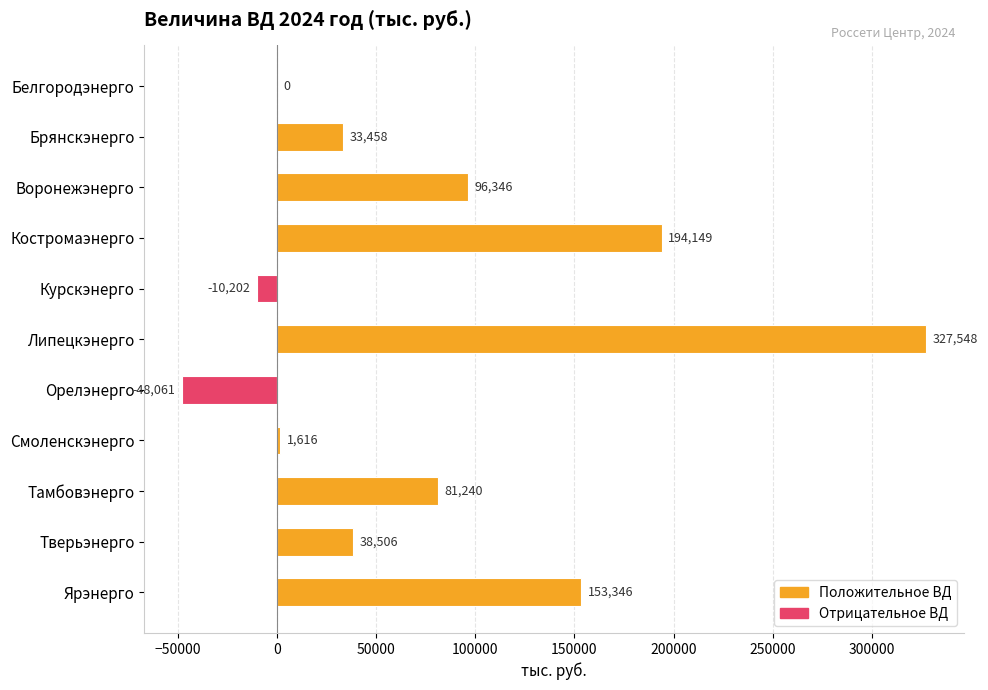

At which category does the chart reach its peak across all series?

Липецкэнерго